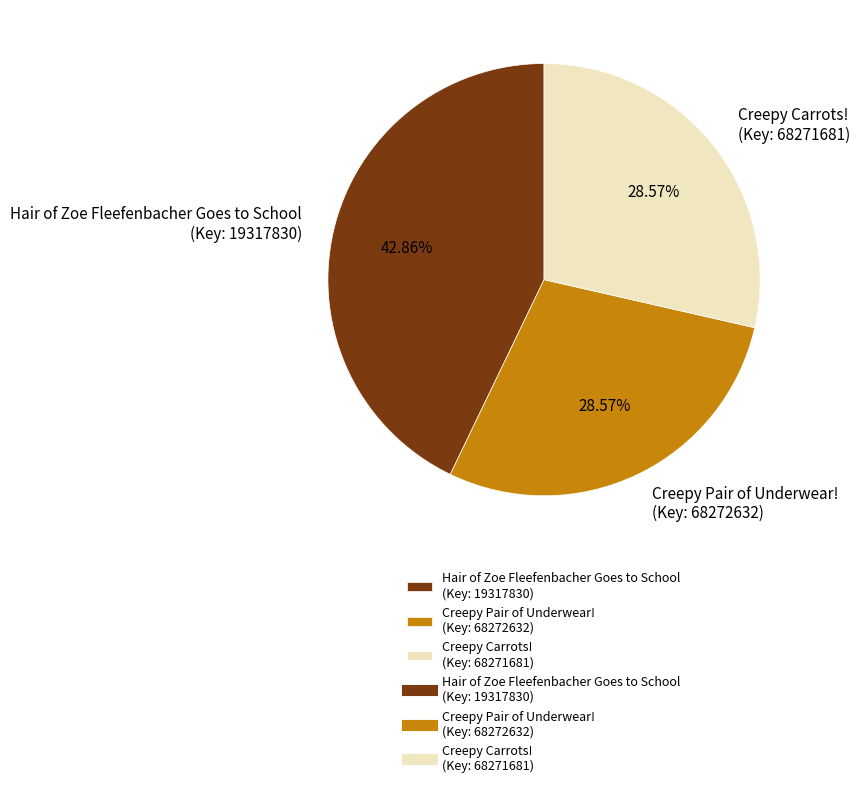

Is there any slice that represents more than half of the pie?

No